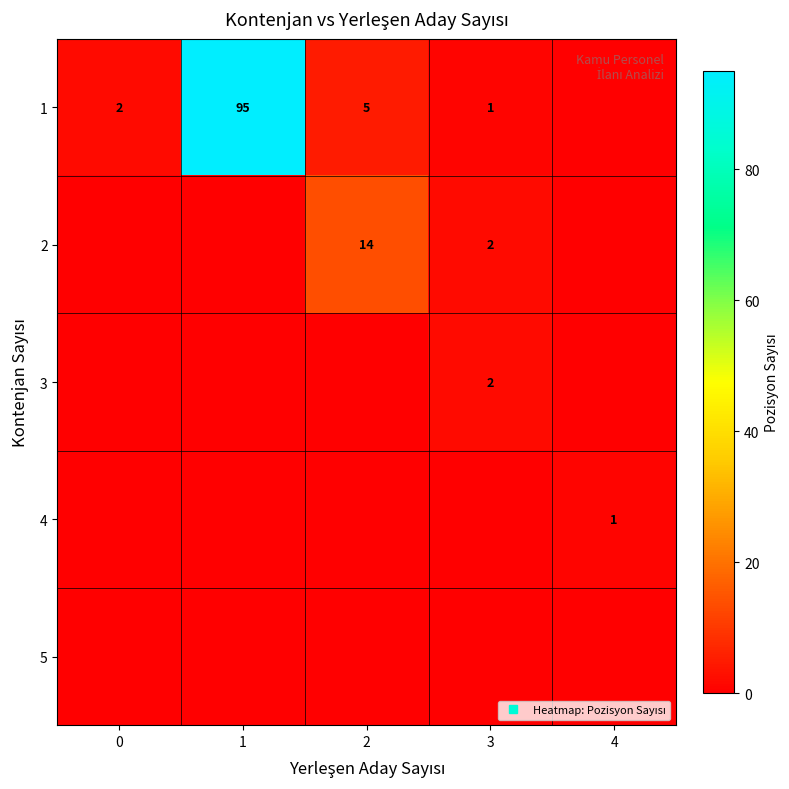

What value does the 4 series have at 4?

1